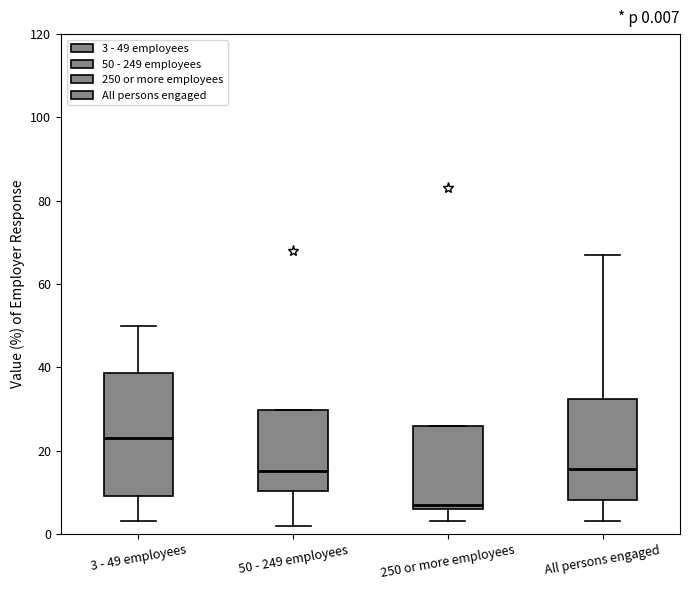

Comparing the boxes themselves (not the whiskers), which one is the tallest?

3 - 49 employees